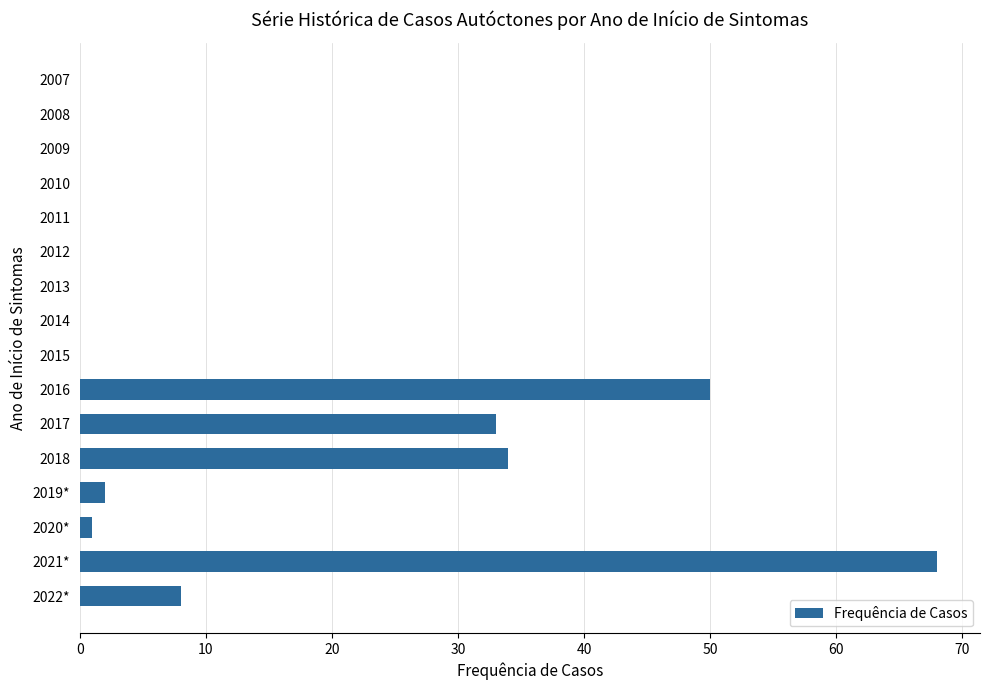

Reading top to bottom, what are all the values shown in this chart?

2007=0	2008=0	2009=0	2010=0	2011=0	2012=0	2013=0	2014=0	2015=0	2016=50	2017=33	2018=34	2019*=2	2020*=1	2021*=68	2022*=8